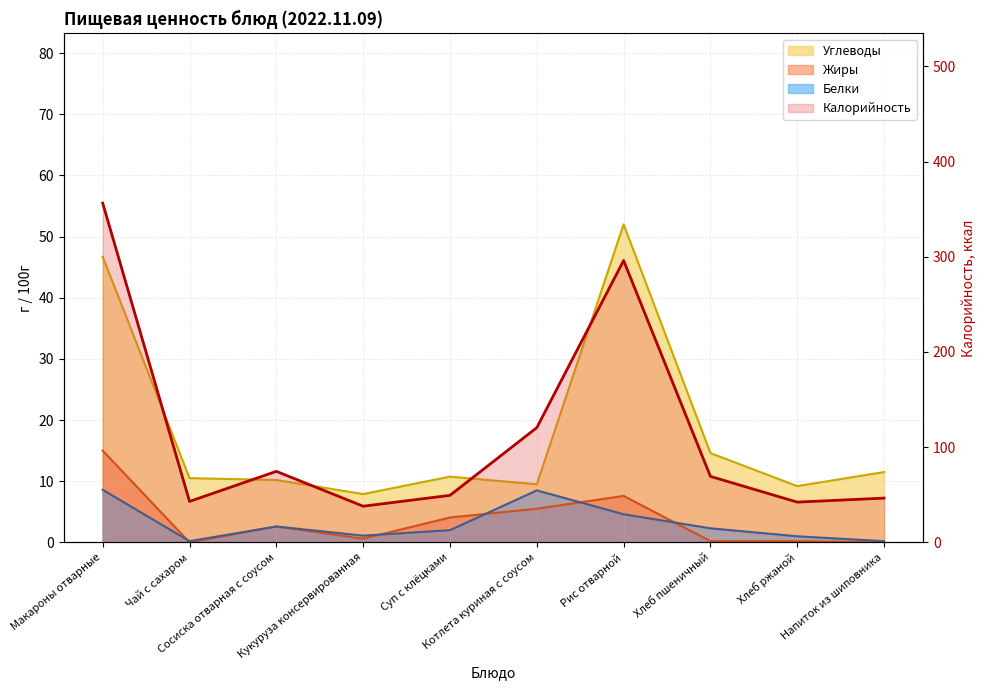

Between Макароны отварные and Суп с клёцками, which series saw the biggest shift?

Калорийность